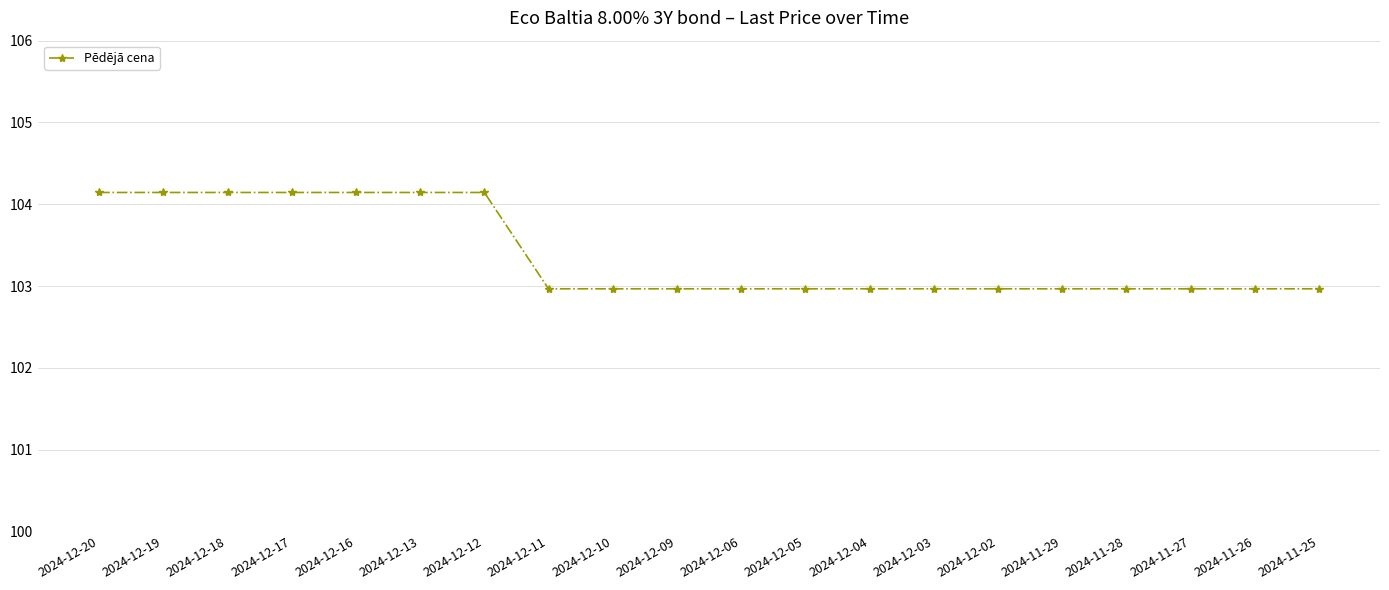

Reading right to left, what are all the values shown in this chart?

2024-11-25=103.0	2024-11-26=103.0	2024-11-27=103.0	2024-11-28=103.0	2024-11-29=103.0	2024-12-02=103.0	2024-12-03=103.0	2024-12-04=103.0	2024-12-05=103.0	2024-12-06=103.0	2024-12-09=103.0	2024-12-10=103.0	2024-12-11=103.0	2024-12-12=104.1	2024-12-13=104.1	2024-12-16=104.1	2024-12-17=104.1	2024-12-18=104.1	2024-12-19=104.1	2024-12-20=104.1